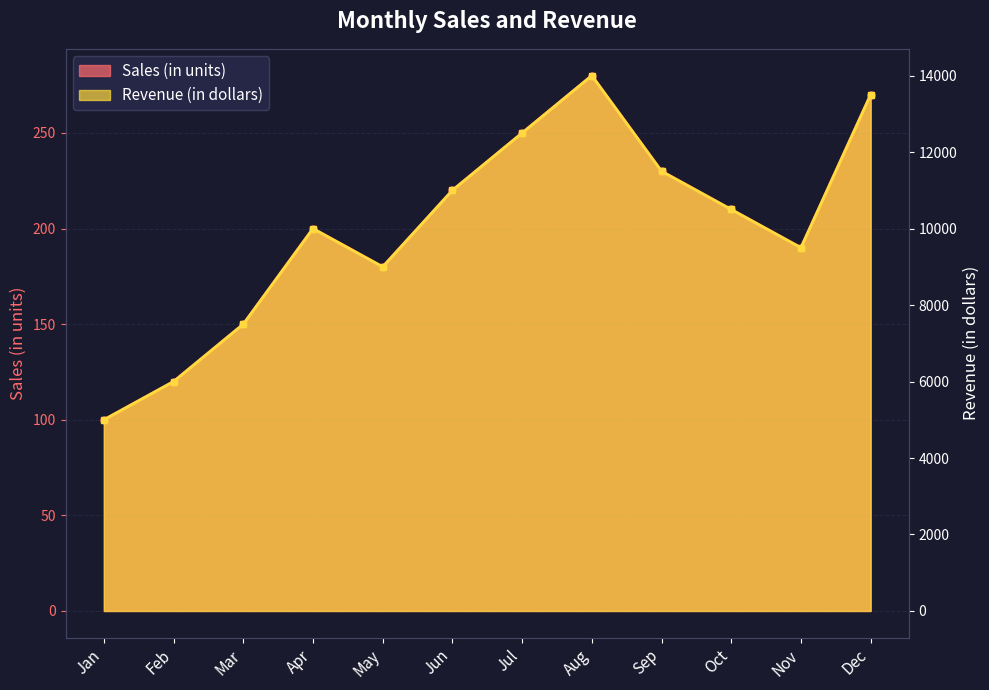

What is the total value across all series at Aug?

14280